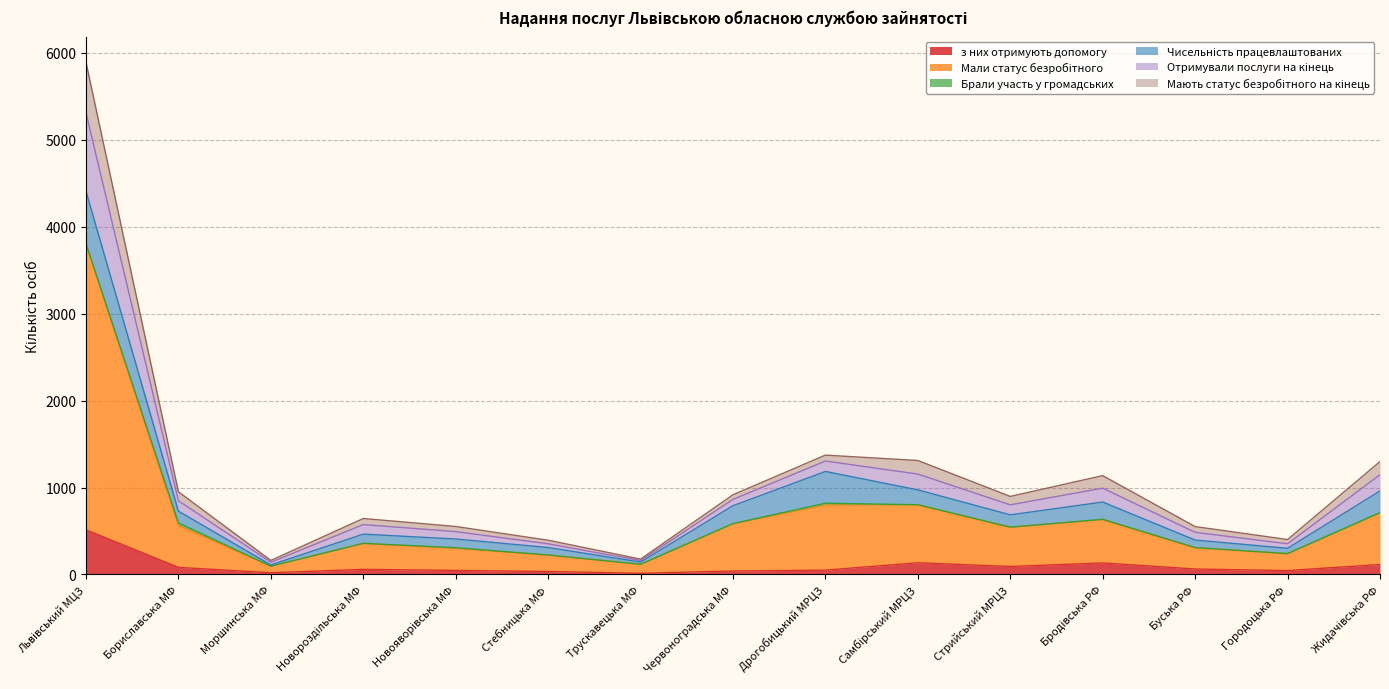

What is the difference between the highest and lowest values at Самбірський МРЦЗ?

1176